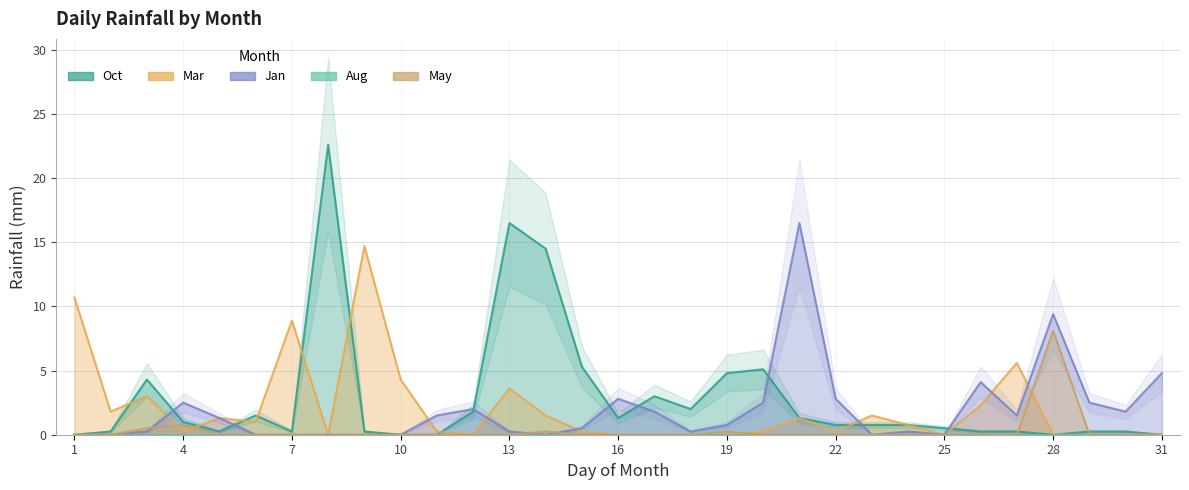

Which category has the highest value across all series?

8